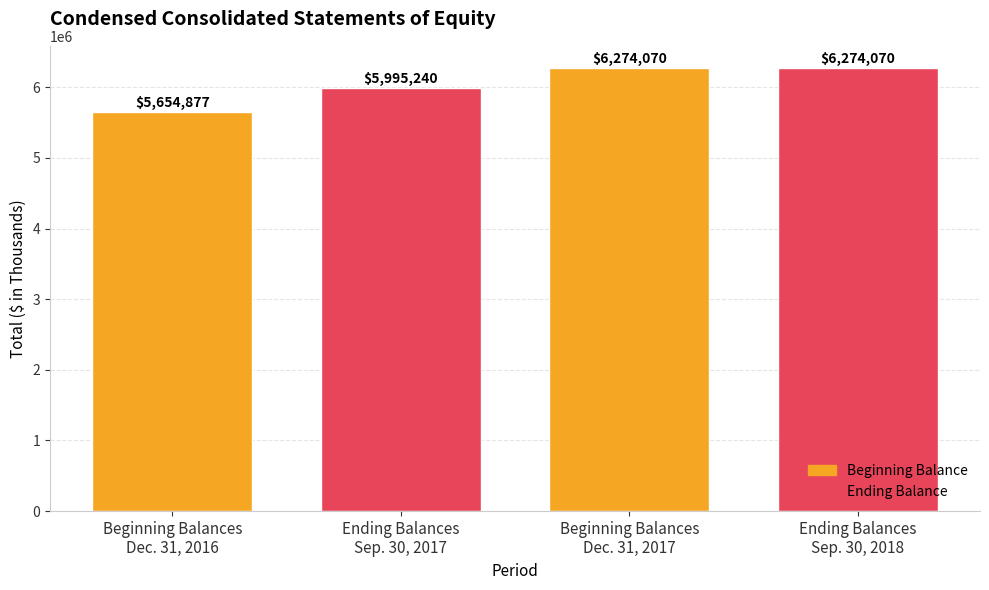

Reading left to right, list all the values displayed in this chart.

Beginning Balances
Dec. 31, 2016=5654877	Ending Balances
Sep. 30, 2017=5995240	Beginning Balances
Dec. 31, 2017=6274070	Ending Balances
Sep. 30, 2018=6274070